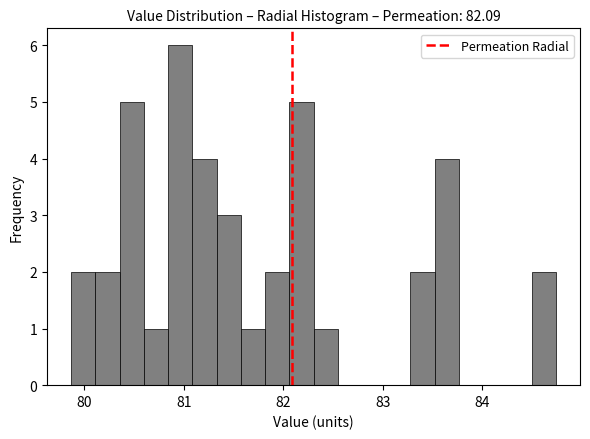

Around what value on the x-axis is the tallest bar? Give the approximate position of its centre, as read against the axis.

81.0